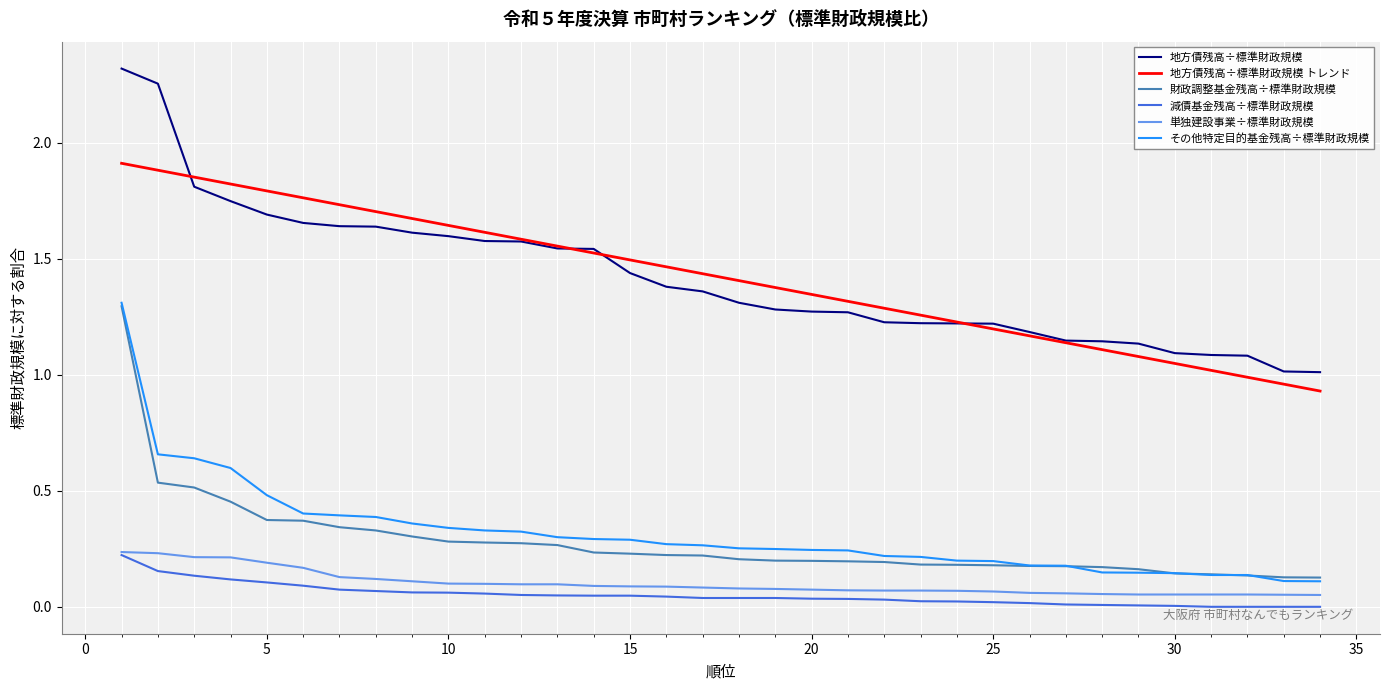

Which series has the largest range (max minus min)?

地方債残高÷標準財政規模